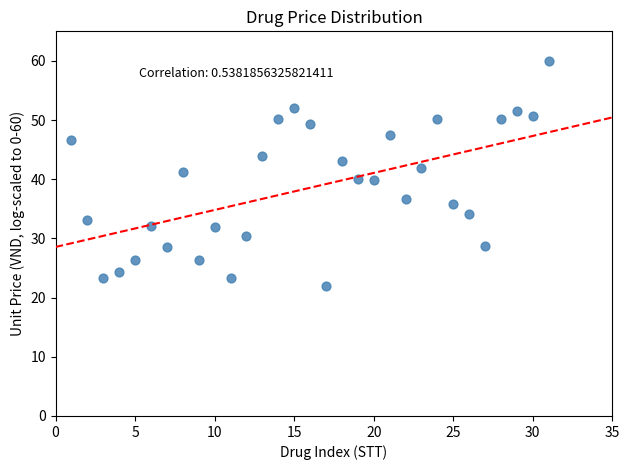

What is the range of X values (max minus min)?

30.0